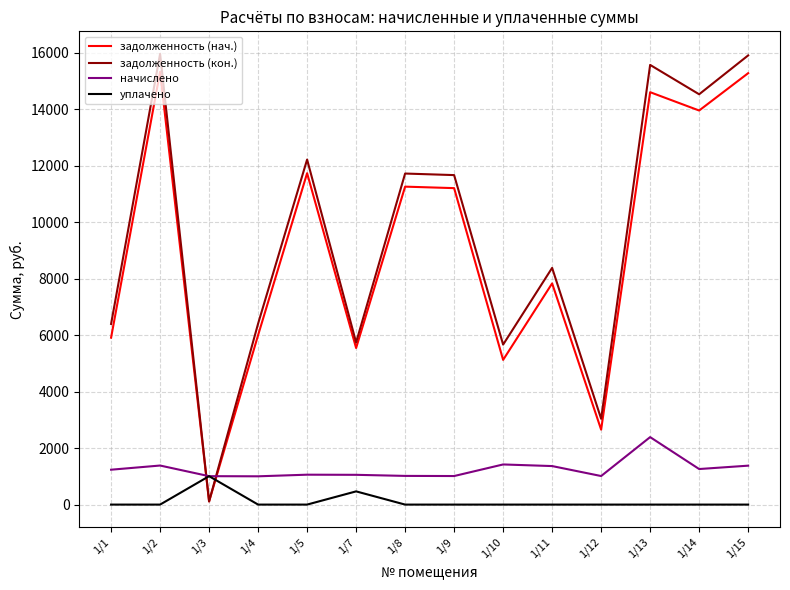

List the series in order of their peak value, lowest first.

уплачено, начислено, задолженность (нач.), задолженность (кон.)